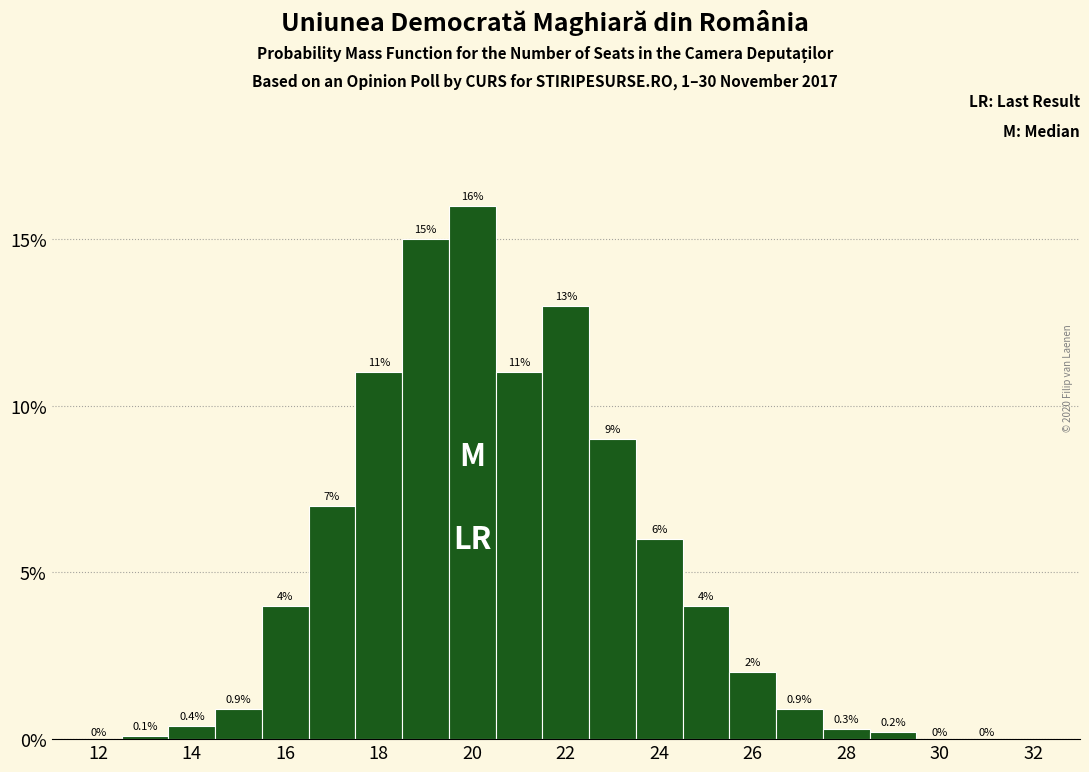

Reading left to right, transcribe this chart: for each bar, give the range it covers on the x-axis and its height. The bar edges are not printed on the chart, so give them approximately, as read against the axis.

11.5 to 12.5: 0.0
12.5 to 13.5: 0.1
13.5 to 14.5: 0.4
14.5 to 15.5: 0.9
15.5 to 16.5: 4.0
16.5 to 17.5: 7.0
17.5 to 18.5: 11.0
18.5 to 19.5: 15.0
19.5 to 20.5: 16.0
20.5 to 21.5: 11.0
21.5 to 22.5: 13.0
22.5 to 23.5: 9.0
23.5 to 24.5: 6.0
24.5 to 25.5: 4.0
25.5 to 26.5: 2.0
26.5 to 27.5: 0.9
27.5 to 28.5: 0.3
28.5 to 29.5: 0.2
29.5 to 30.5: 0.0
30.5 to 31.5: 0.0